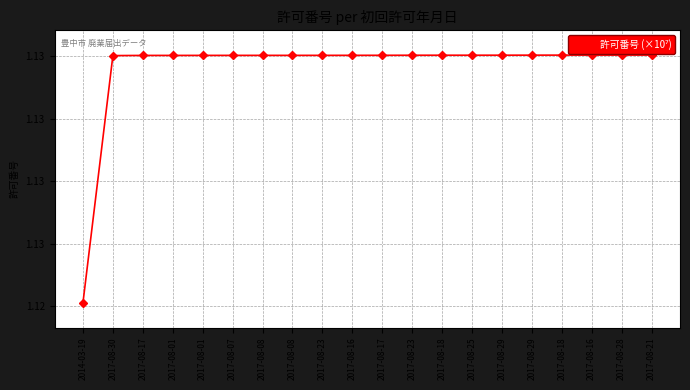

Does the chart have visible grid lines?

Yes